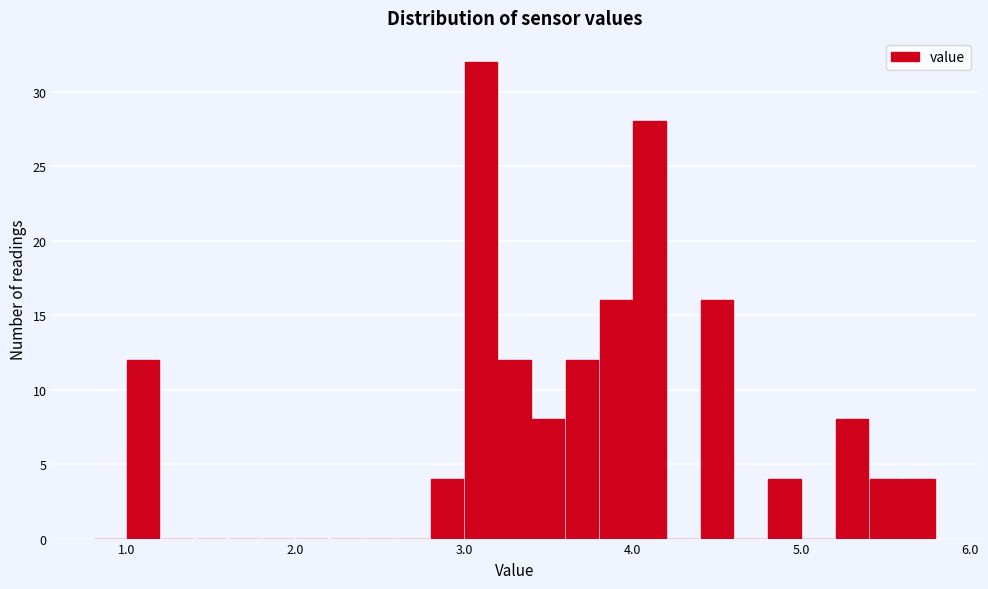

Read against the x-axis, roughly where is the centre of the tallest bar?

3.1